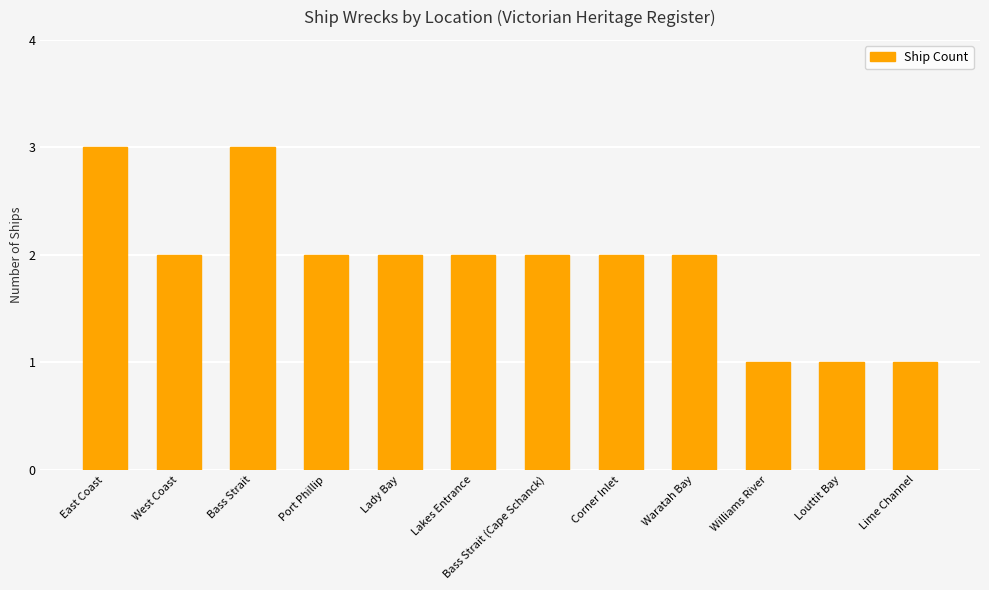

Count the values in the range 2 to 3.

9